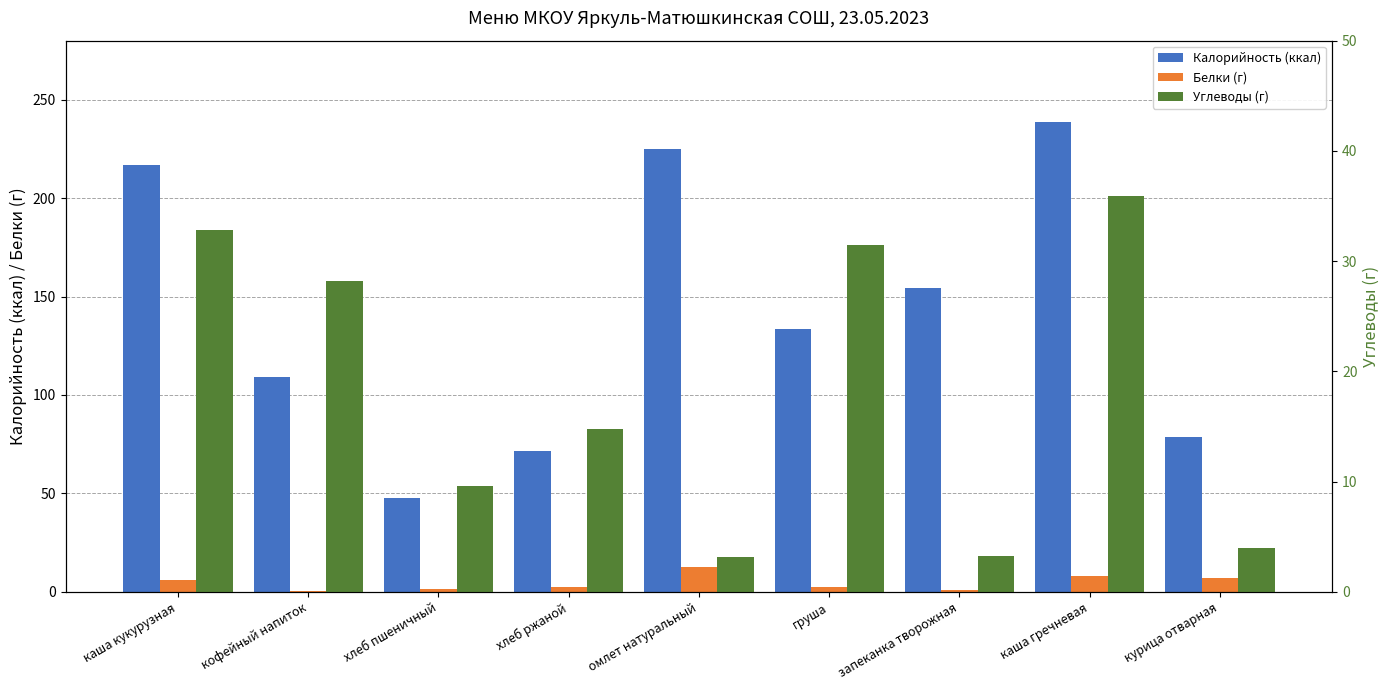

Between груша and каша гречневая, which series saw the biggest shift?

Калорийность (ккал)